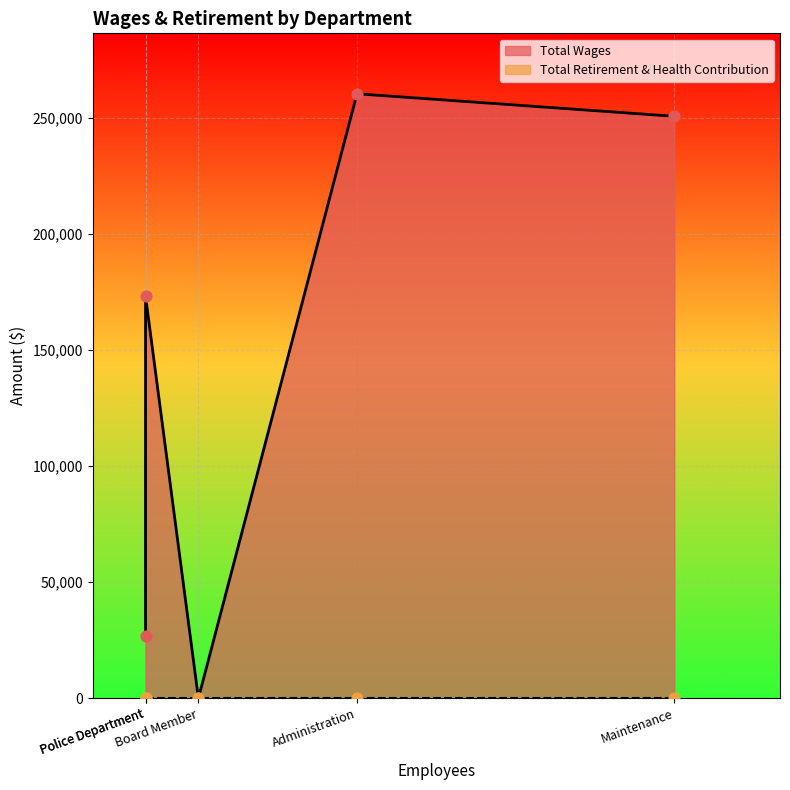

Which series has the largest total across all categories?

Total Wages